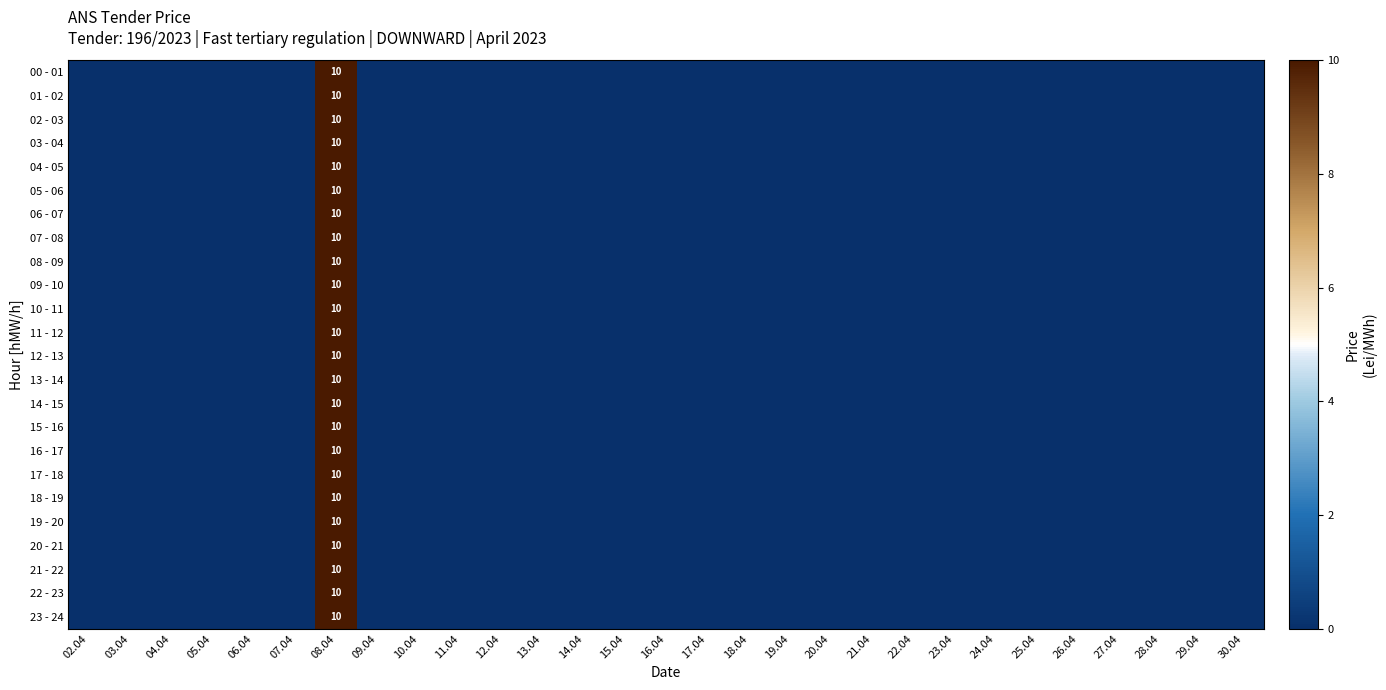

The 10 - 11 series shows 10 at 08.04. True or false?

True